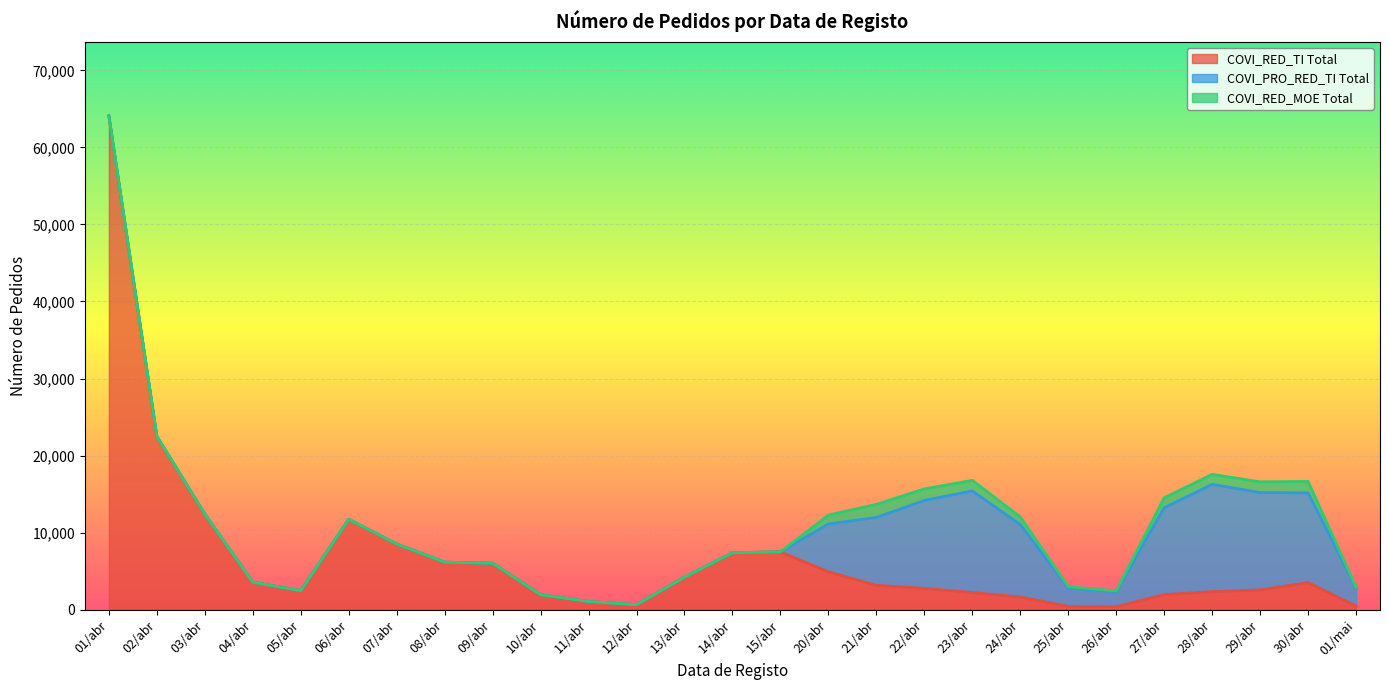

At which label does COVI_RED_MOE Total reach its peak?

21/abr